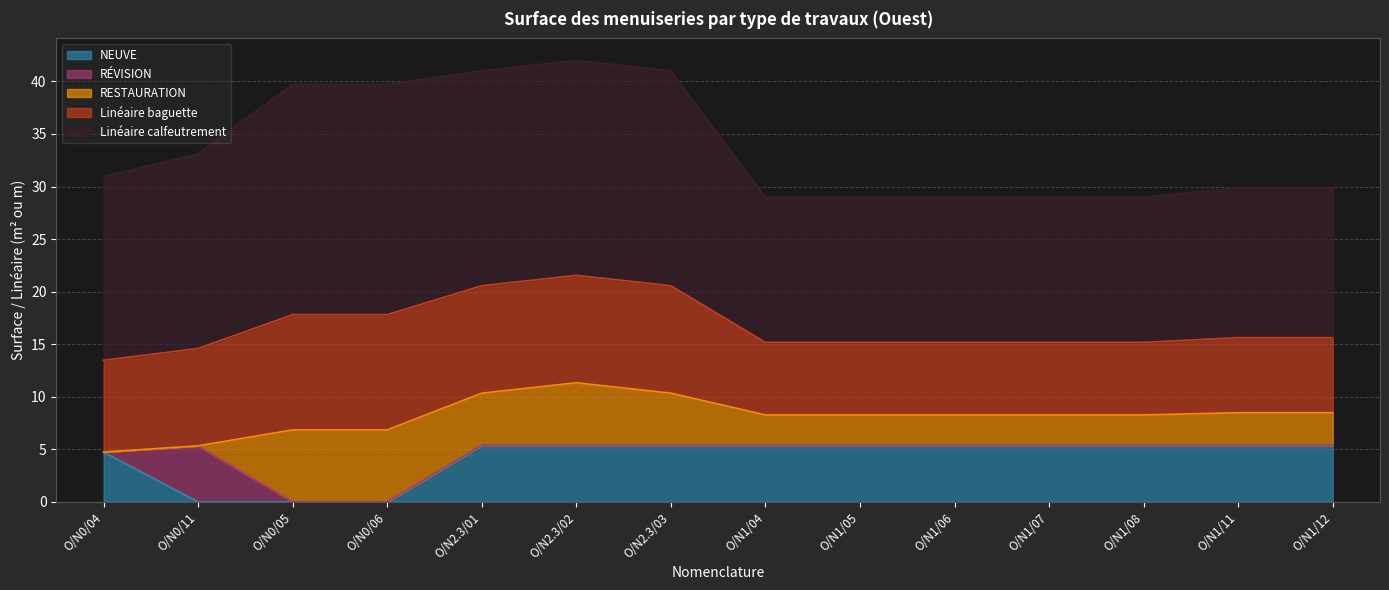

The RÉVISION series shows 0.0 at O/N1/07. True or false?

True